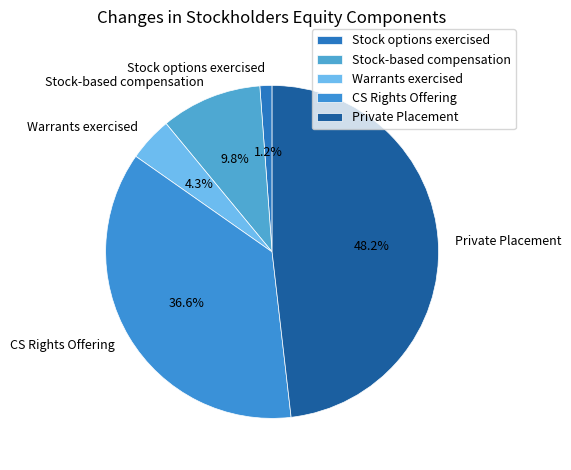

Combined, what portion of the pie is Stock options exercised and Stock-based compensation?

11.0%